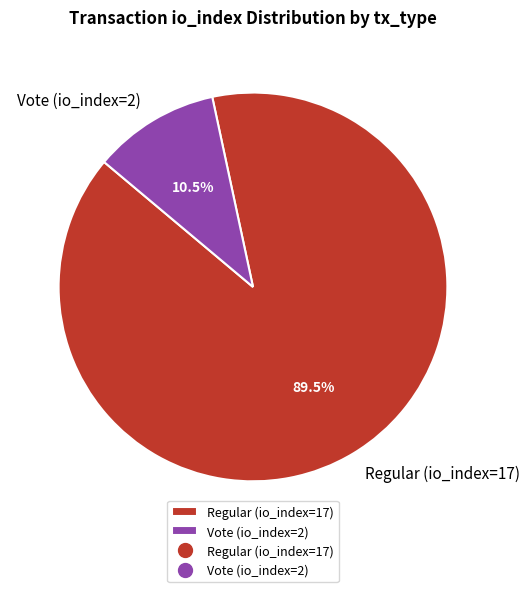

To the nearest percent, what is the difference between the Regular (io_index=17) and Vote (io_index=2) slice percentages?

79%